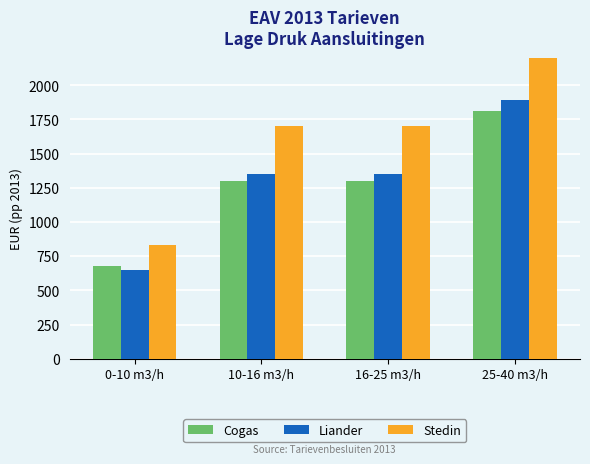

Which series has the largest total across all categories?

Stedin